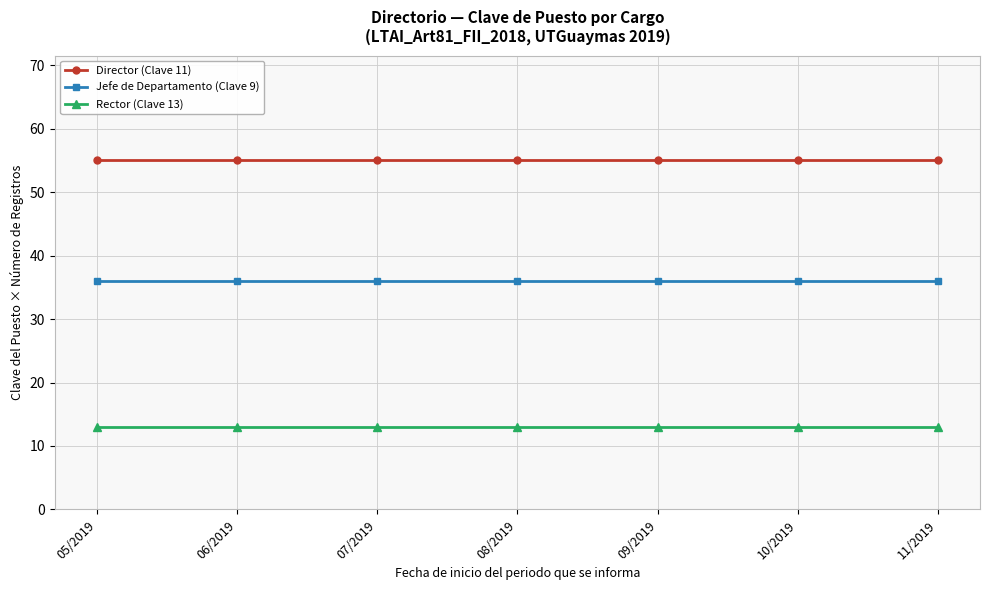

Rank the series by their maximum value, from lowest to highest.

Rector (Clave 13), Jefe de Departamento (Clave 9), Director (Clave 11)